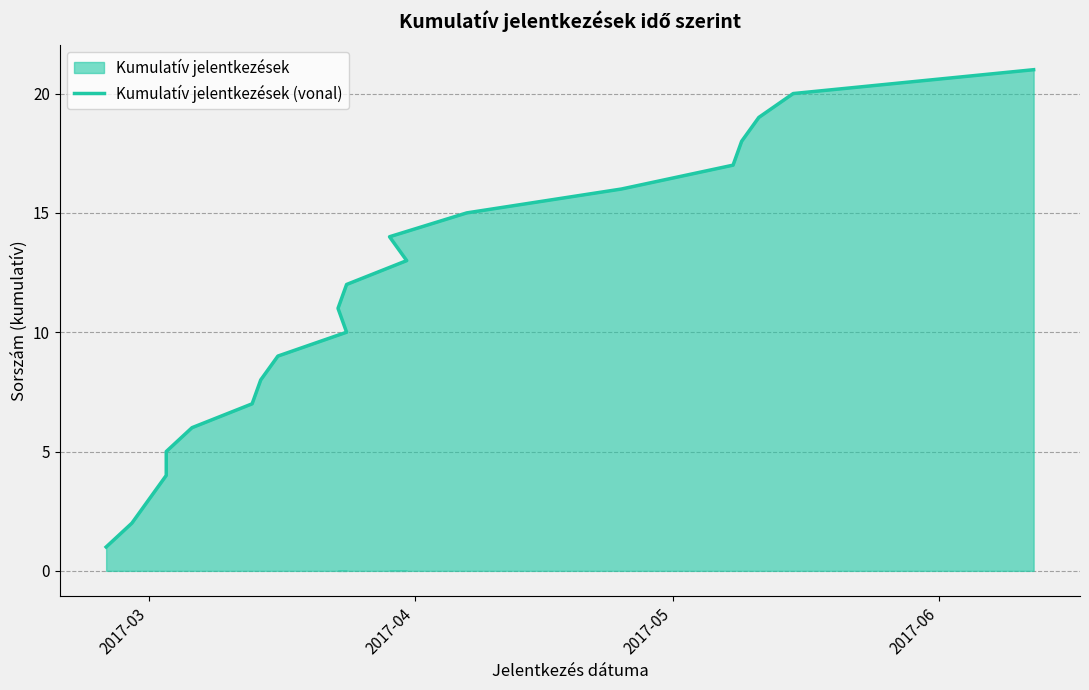

What position from the left is 2017-06?

4